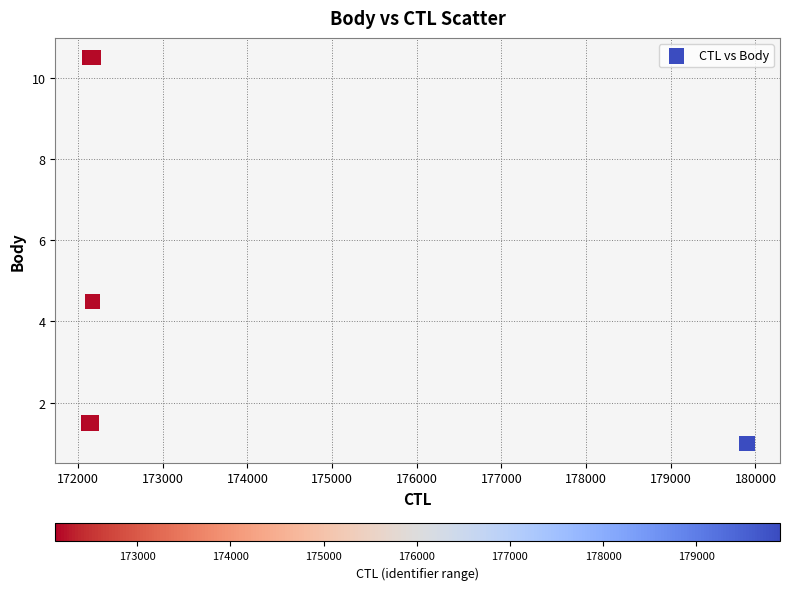

What Y value in the scatter plot is closest to 5?

4.5